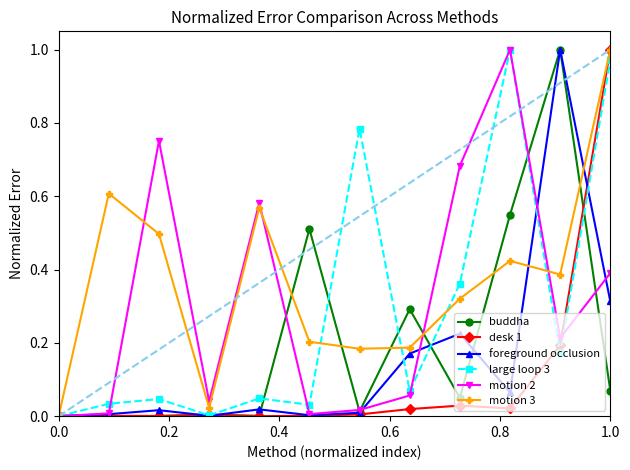

True or false: large loop 3 has more than 0 interior local peaks.

True